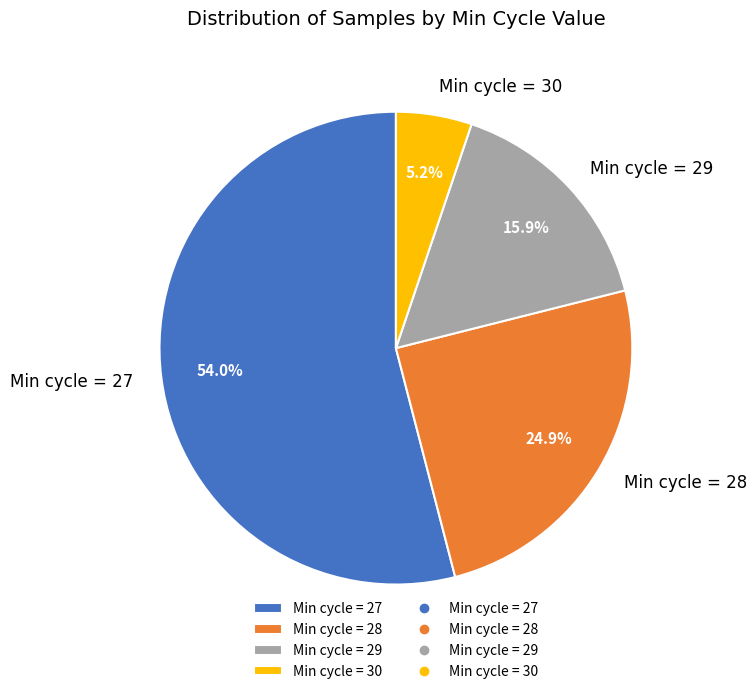

Which category has the smallest portion of the pie?

Min cycle = 30